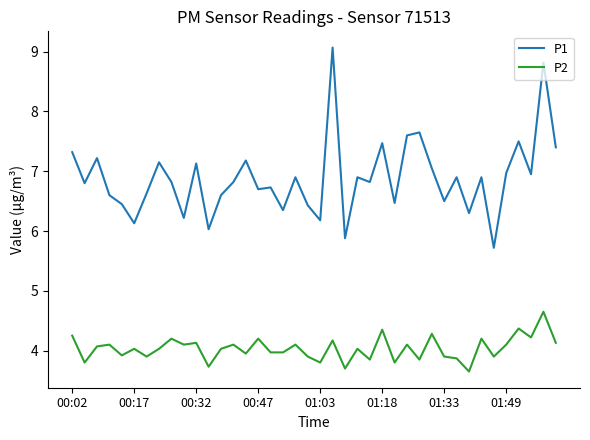

Which series has the widest spread of values?

P1